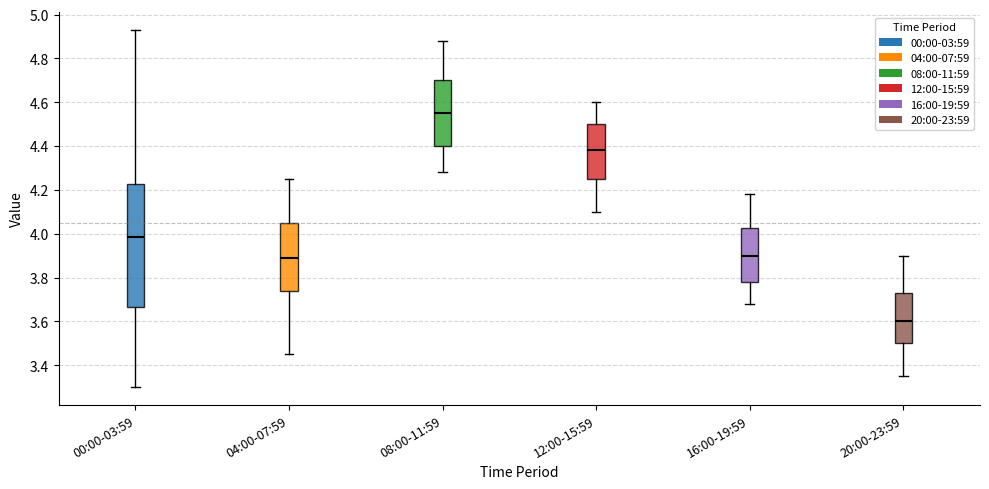

Comparing the boxes themselves (not the whiskers), which one is the tallest?

00:00-03:59